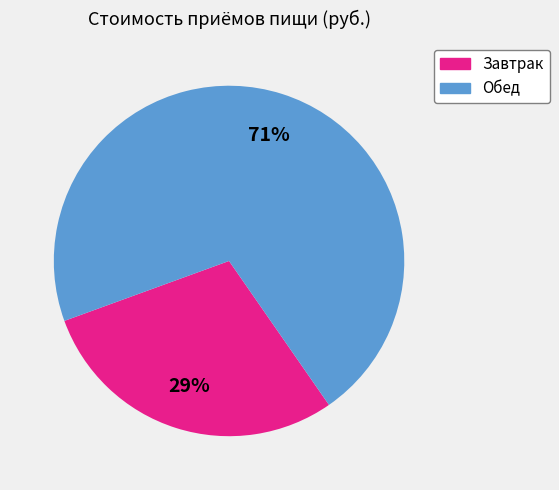

Count the number of slices in the pie.

2